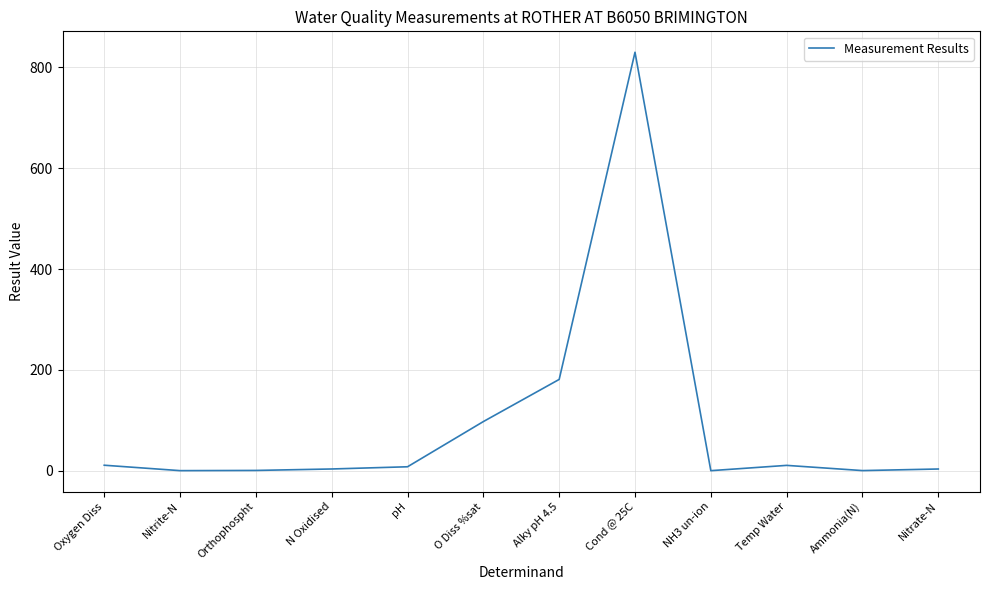

Count the number of data series in this chart.

1